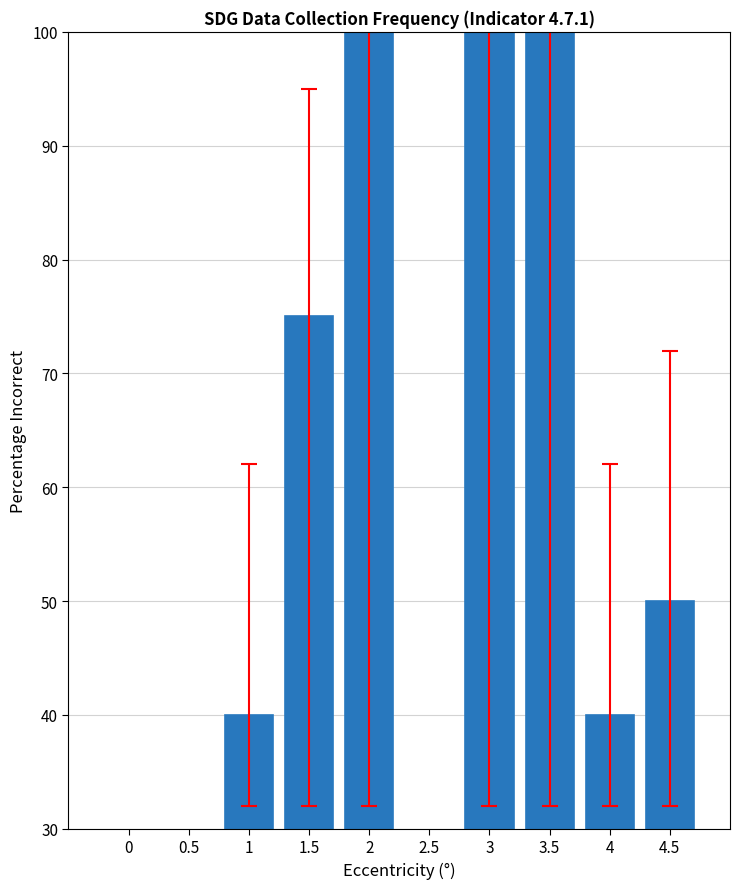

Is it true that the value at 3.5 is 33?

False